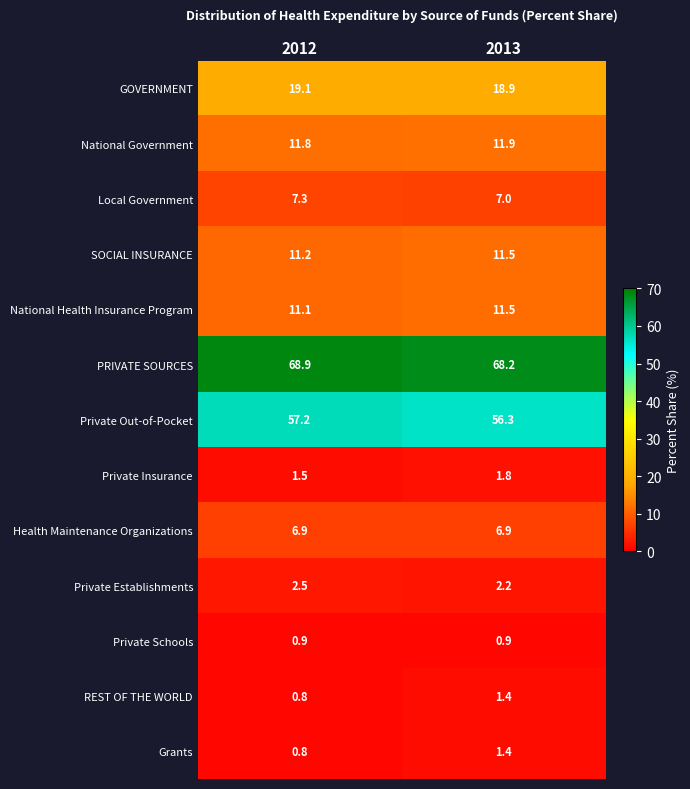

Reading right to left, transcribe all the data shown in this chart.

GOVERNMENT: 18.9	19.1
National Government: 11.9	11.8
Local Government: 7.0	7.3
SOCIAL INSURANCE: 11.5	11.2
National Health Insurance Program: 11.5	11.1
PRIVATE SOURCES: 68.2	68.9
Private Out-of-Pocket: 56.3	57.2
Private Insurance: 1.8	1.5
Health Maintenance Organizations: 6.9	6.9
Private Establishments: 2.2	2.5
Private Schools: 0.9	0.9
REST OF THE WORLD: 1.4	0.8
Grants: 1.4	0.8